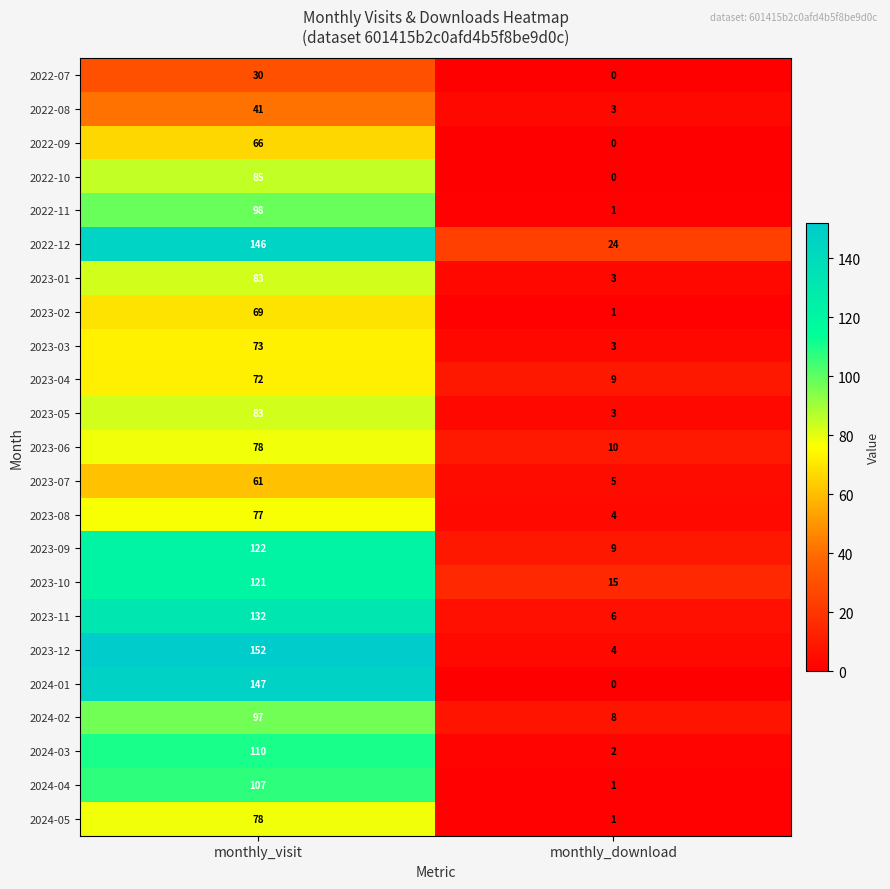

True or false: 2024-01 has a value of 81 at monthly_download.

False